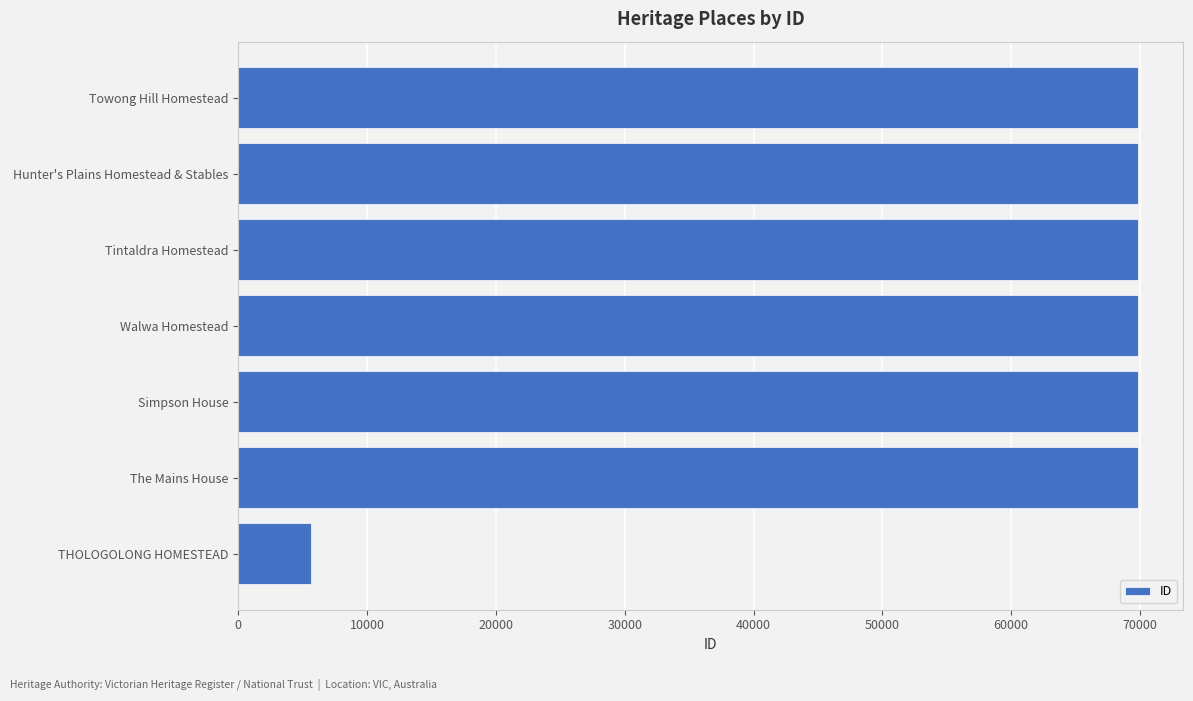

What is the ratio of the value at Simpson House to the value at The Mains House?

1.0